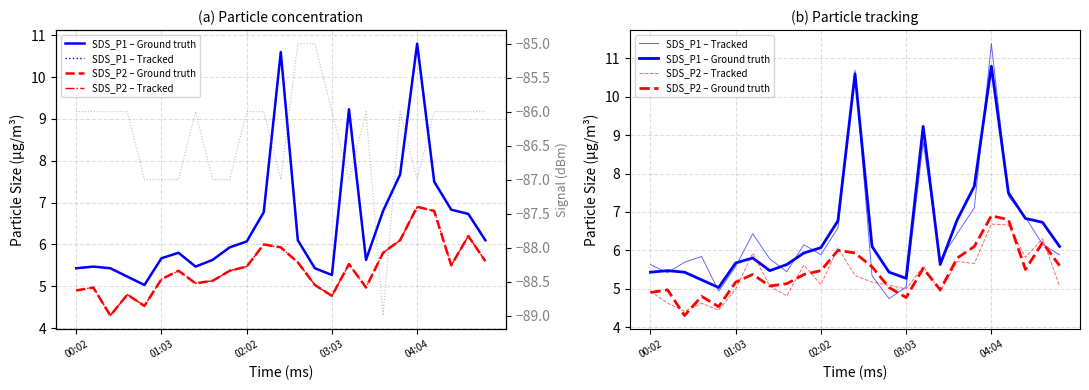

Where does the SDS_P1 – Tracked series first go above 5?

00:02